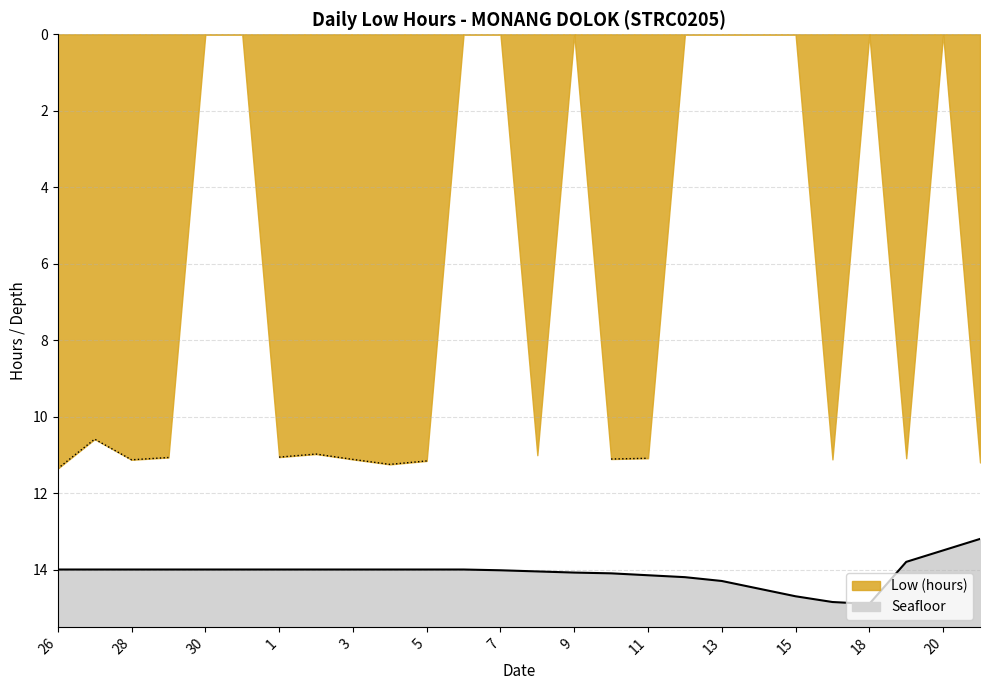

What is the minimum value for Seafloor?

13.2